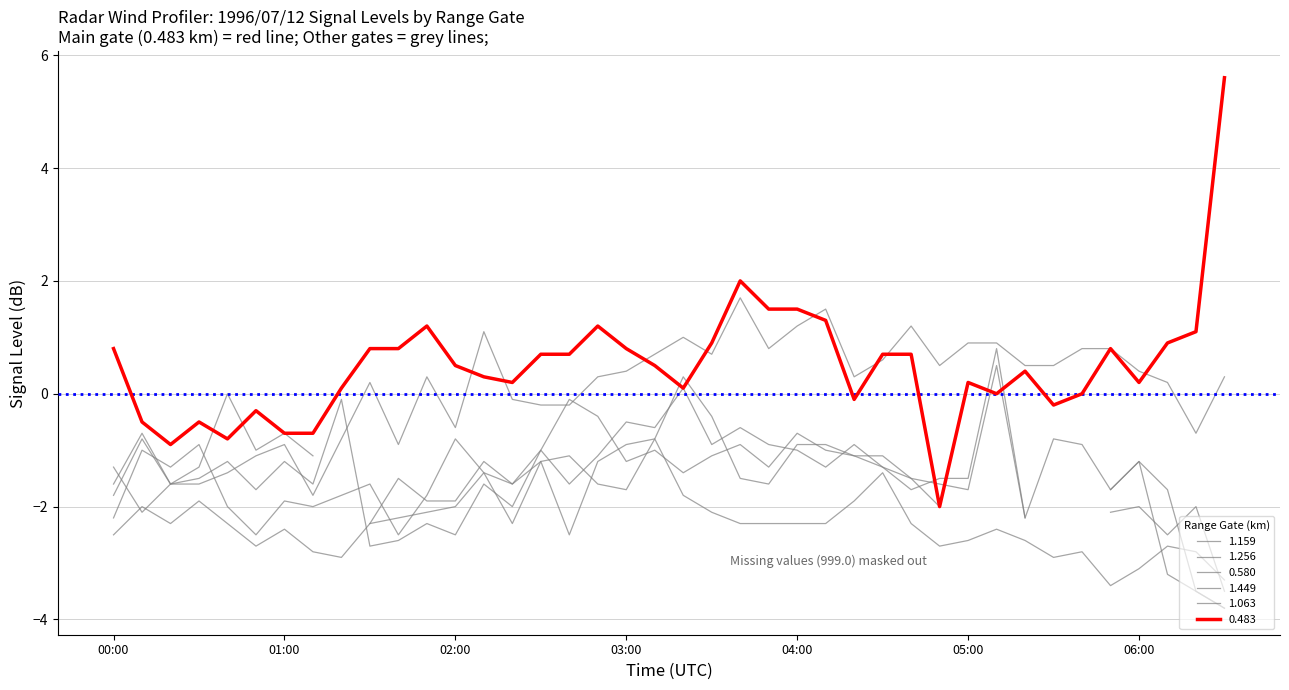

What is the highest value of the 1.449 series?

-0.8